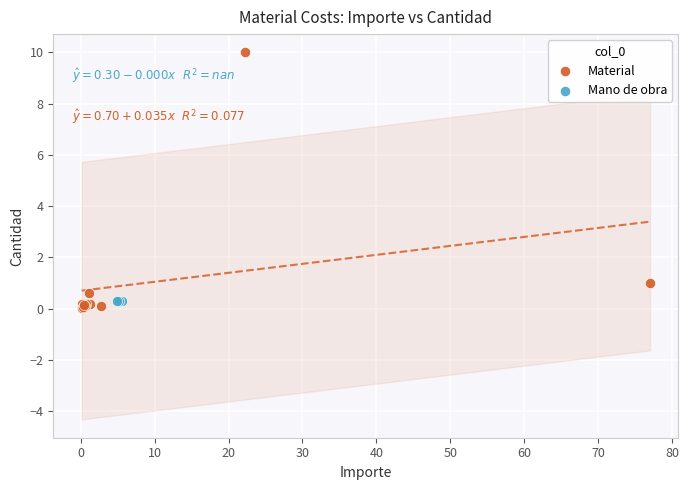

Which series reaches the maximum Y coordinate?

Material